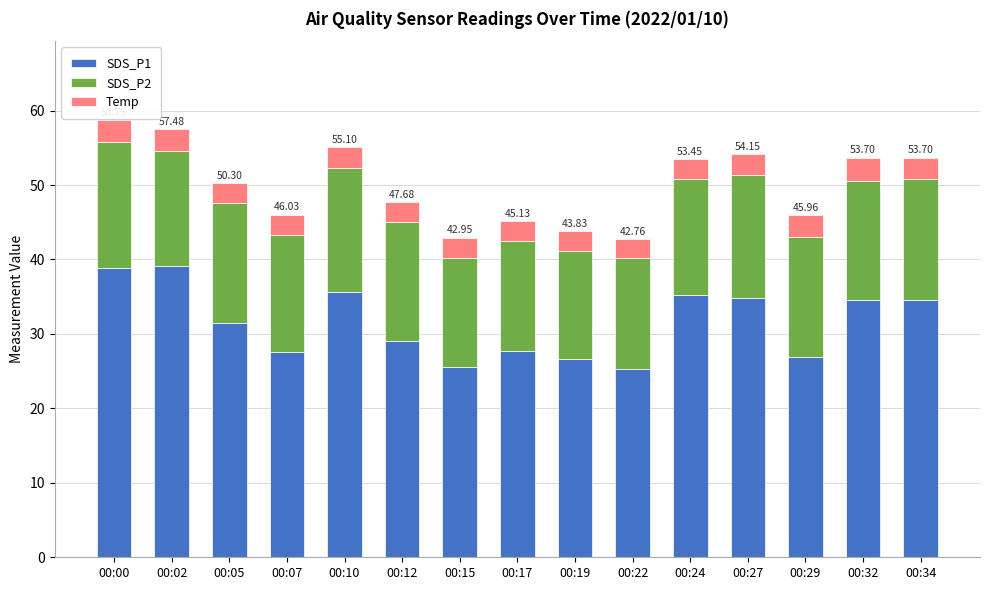

Does the chart contain stacked bars?

Yes